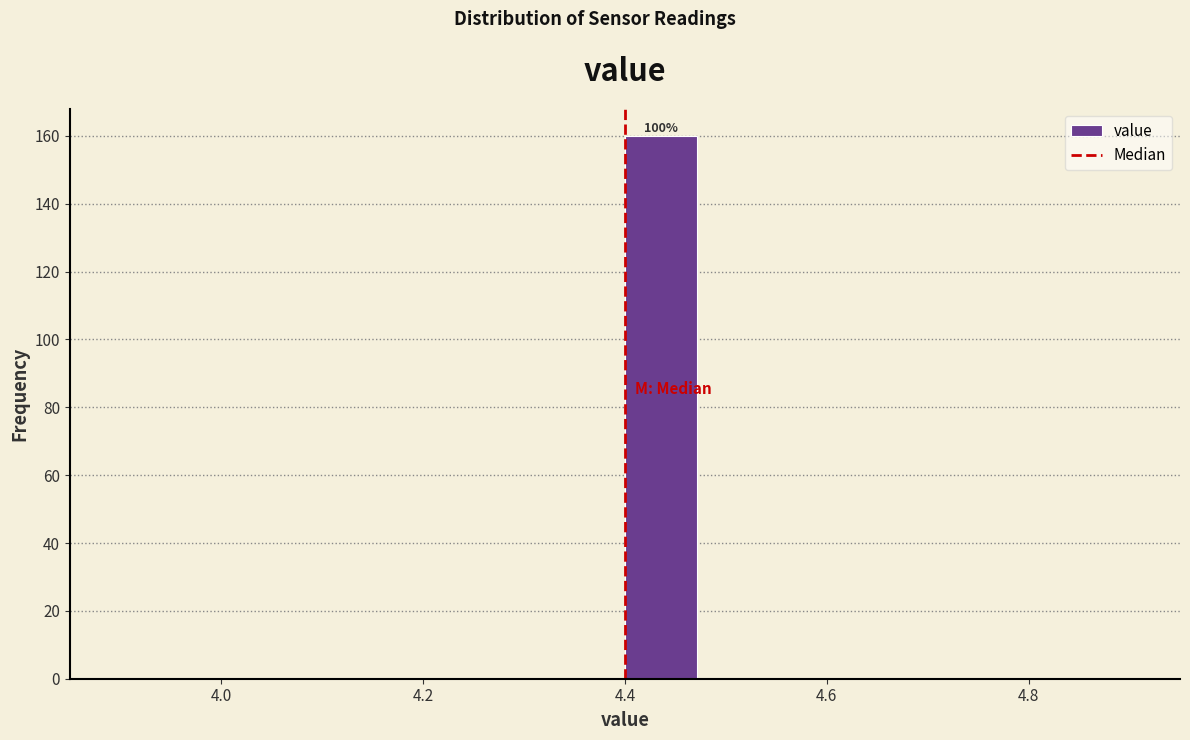

Around what value on the x-axis is the tallest bar? Give the approximate position of its centre, as read against the axis.

4.44